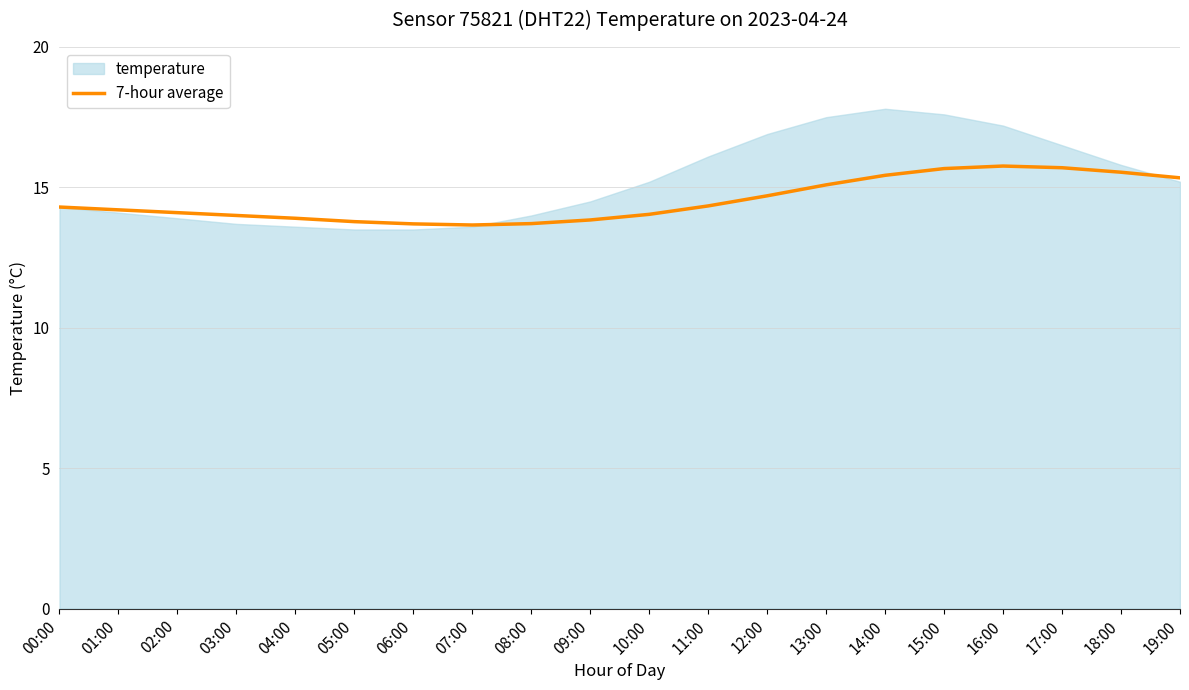

Read the value at 15:00.

15.7